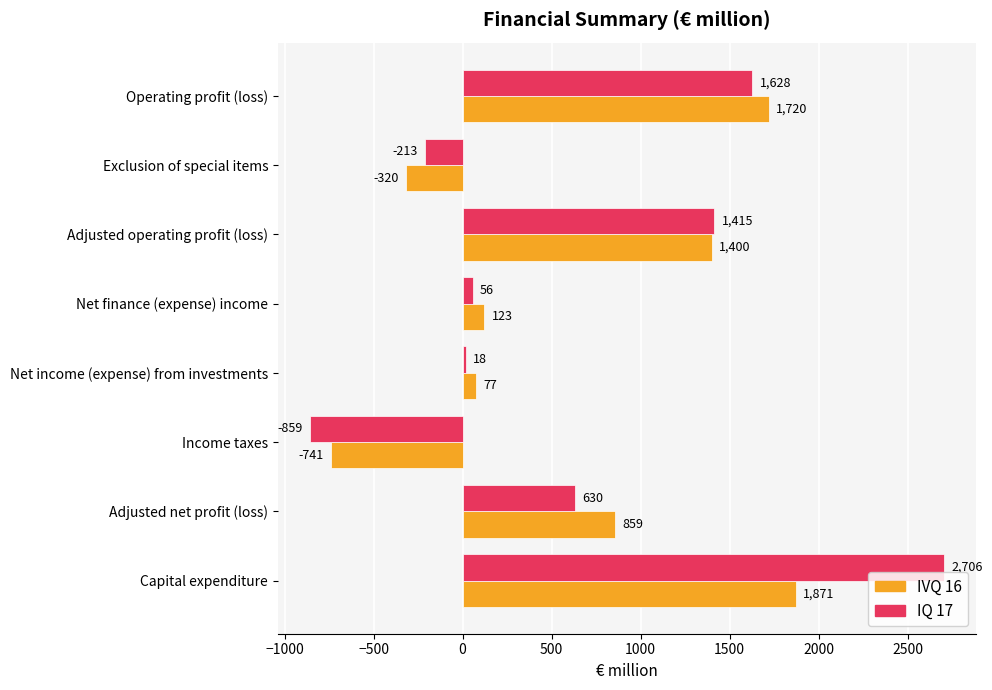

What is the difference between the IVQ 16 values at Net finance (expense) income and Adjusted operating profit (loss)?

1277